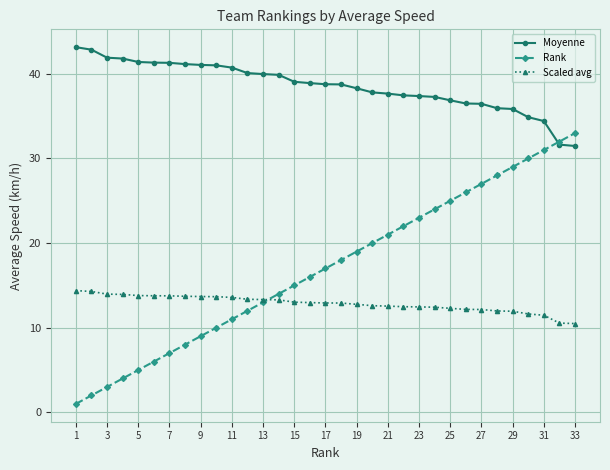

What is the maximum value for Scaled avg?

14.4